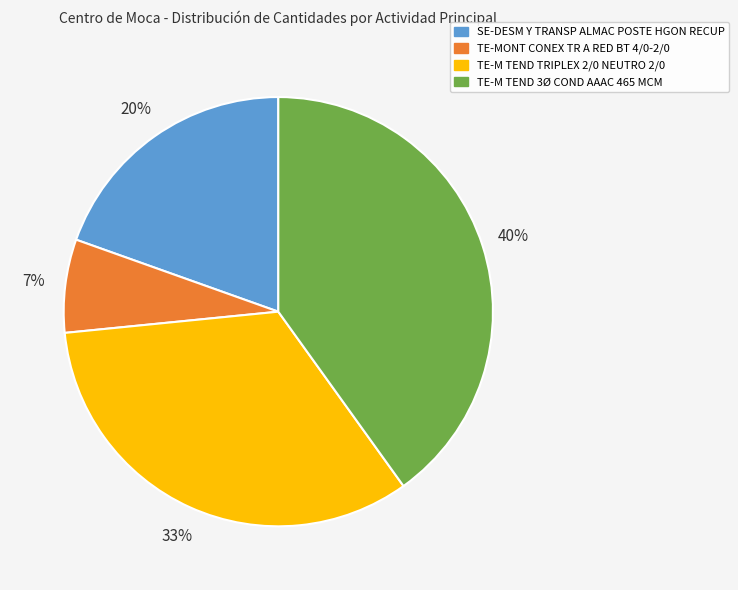

How many segments does this pie chart have?

4